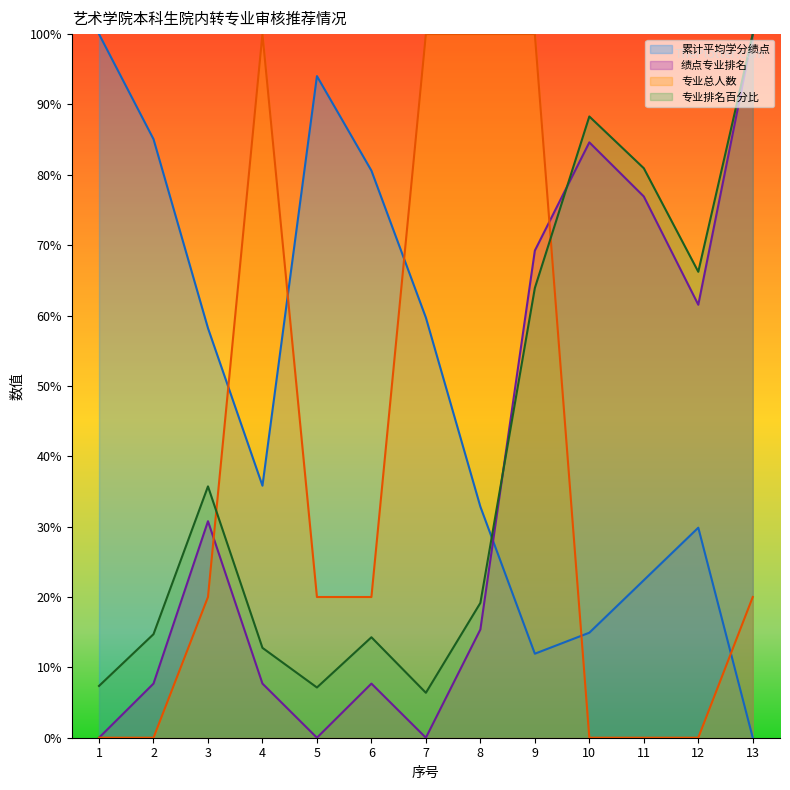

Reading left to right, list all the values displayed in this chart.

累计平均学分绩点: 1.0	0.9	0.6	0.4	0.9	0.8	0.6	0.3	0.1	0.1	0.2	0.3	0.0
绩点专业排名: 0.0	0.1	0.3	0.1	0.0	0.1	0.0	0.2	0.7	0.8	0.8	0.6	1.0
专业总人数: 0.0	0.0	0.2	1.0	0.2	0.2	1.0	1.0	1.0	0.0	0.0	0.0	0.2
专业排名百分比: 0.1	0.1	0.4	0.1	0.1	0.1	0.1	0.2	0.6	0.9	0.8	0.7	1.0